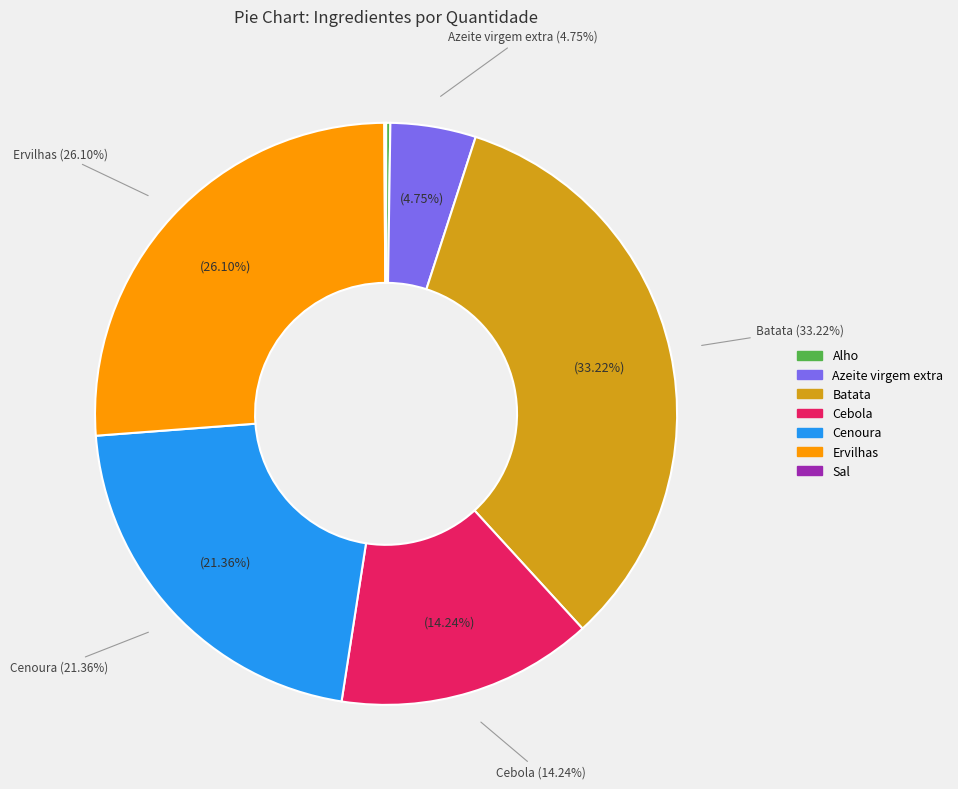

Do Azeite virgem extra and Sal together represent more than half of the pie?

No